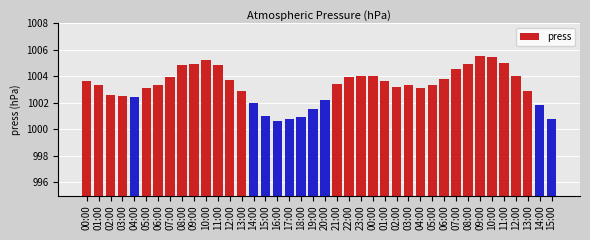

How many data points does each series have?

40